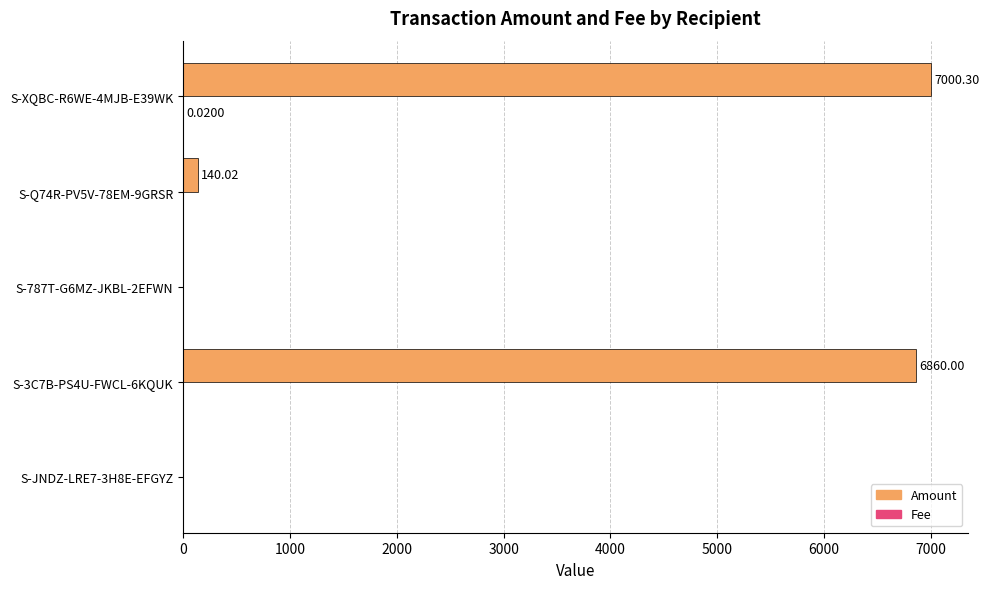

Which series has the largest total across all categories?

Amount